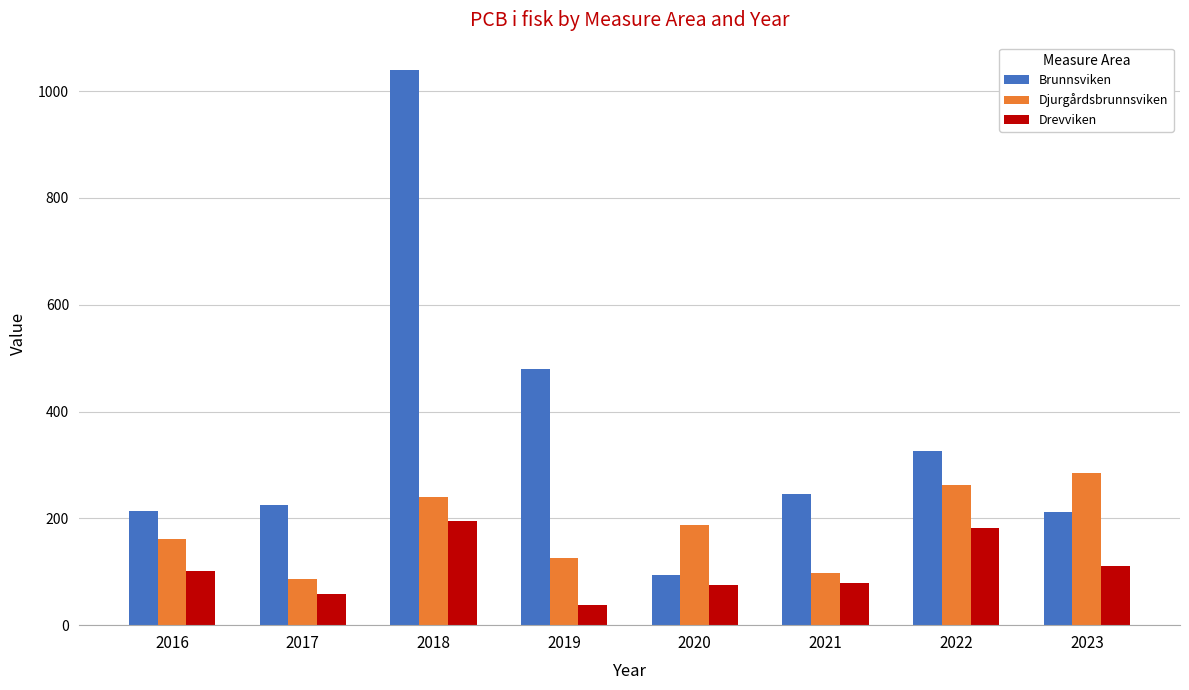

What is the value of the Drevviken bar at the 8th from the left?

111.7